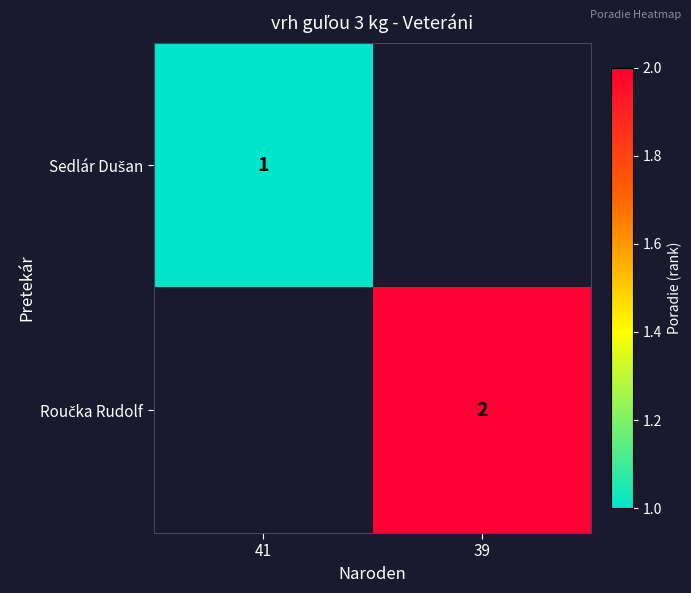

Is it true that Sedlár Dušan equals 0.6 at 41?

False